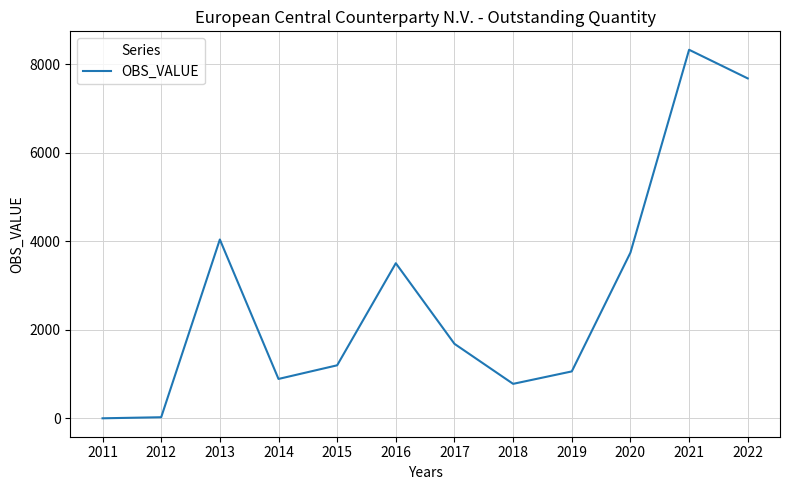

Is it true that the value at 2019 is 1060?

True